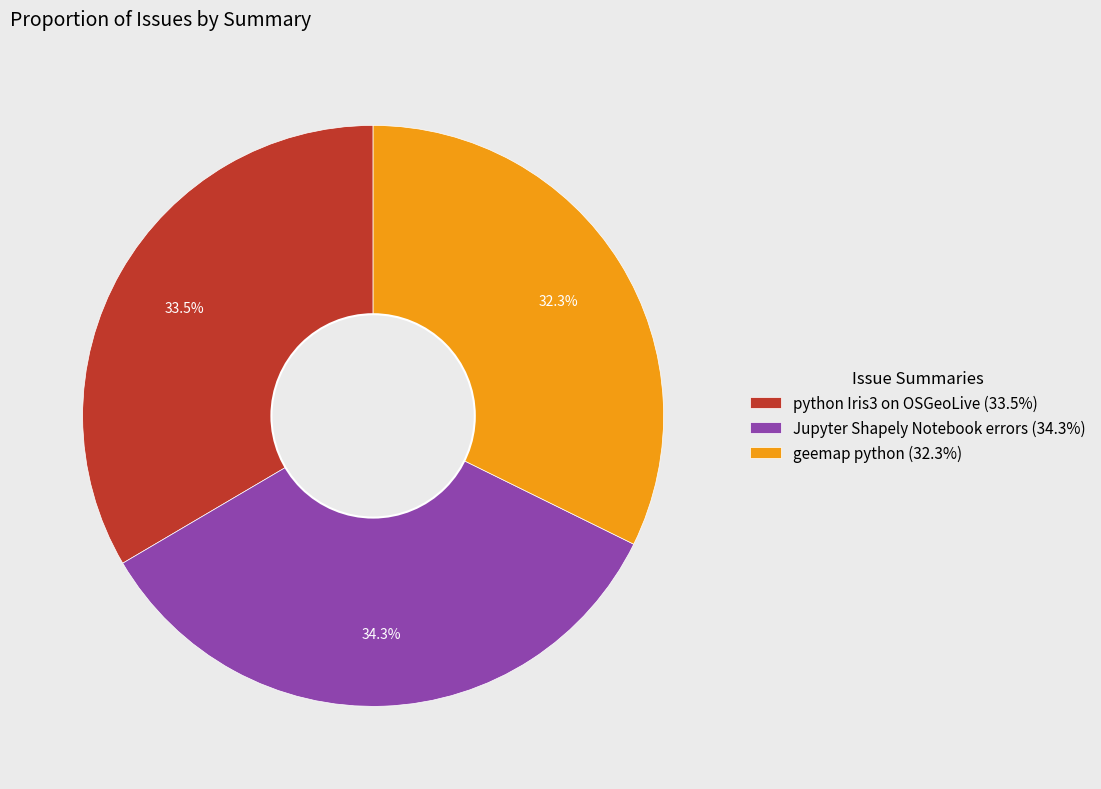

To the nearest percent, what is the combined percentage of python Iris3 on OSGeoLive and Jupyter Shapely Notebook errors?

68%